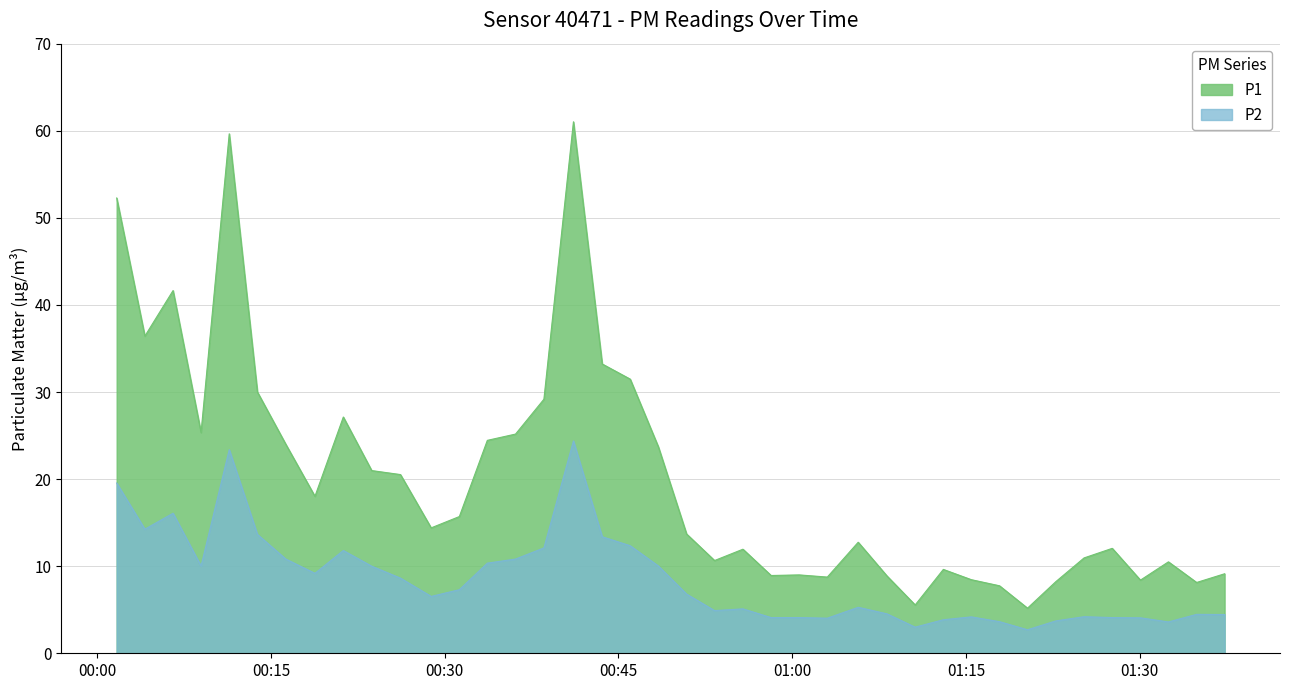

What is the value of the P1 point at the 35th from the left?

10.9